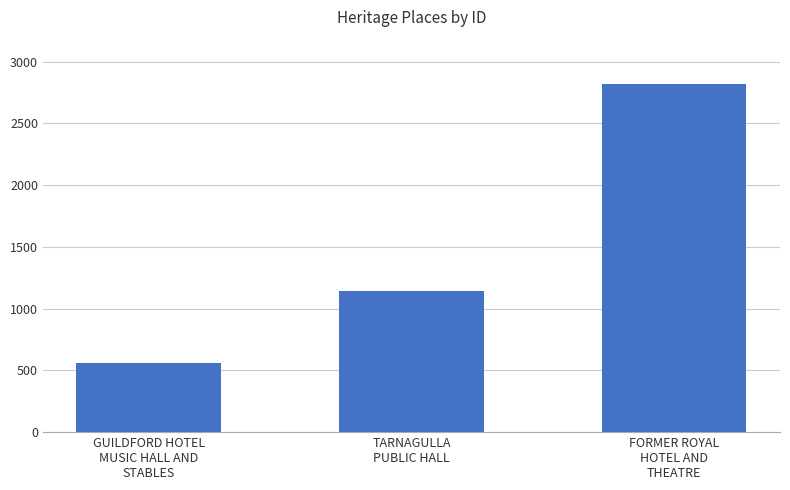

What is the label of the 3rd bar from the left?

FORMER ROYAL
HOTEL AND
THEATRE